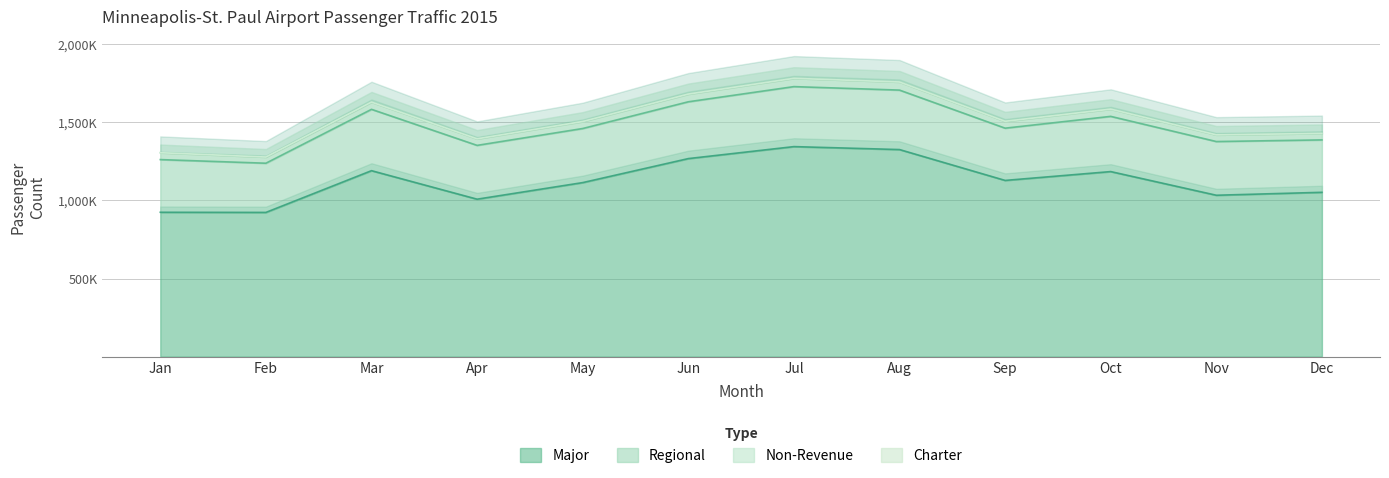

At which label is Major closest to 1133904?

Sep